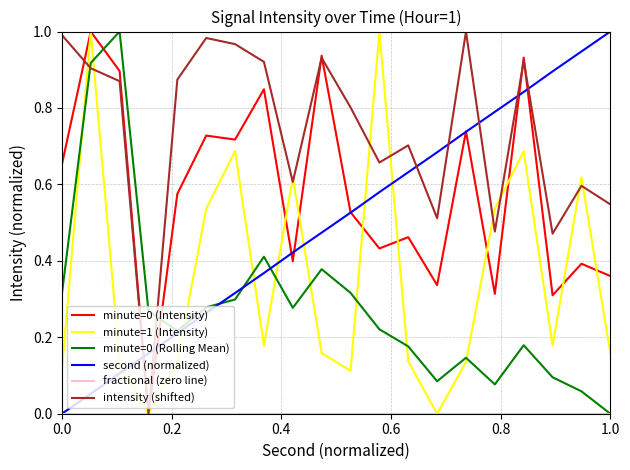

At how many categories does at least one series exceed 0?

20